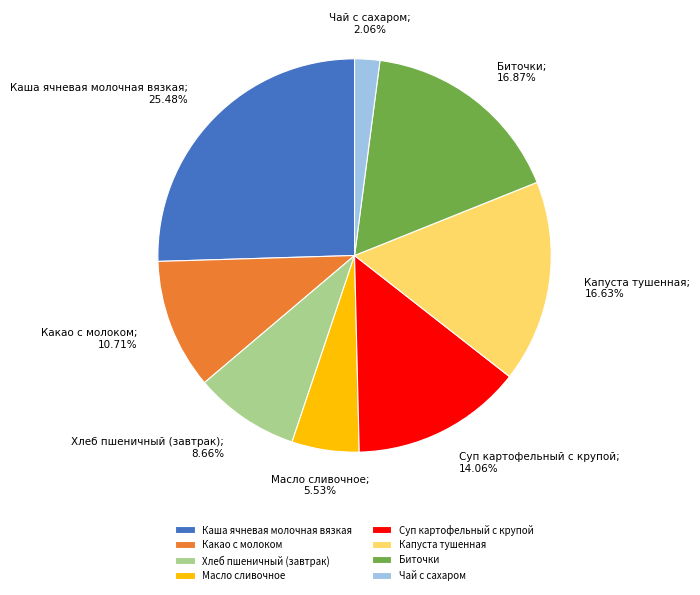

Is there a majority slice in this chart?

No